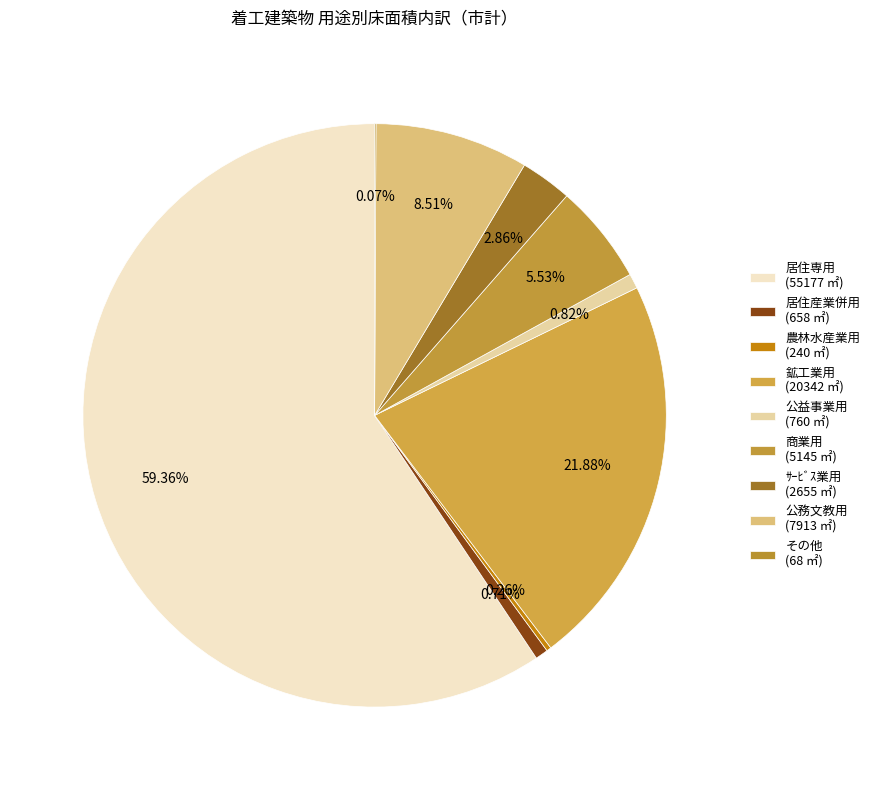

Does 居住専用 account for over 50% of the chart?

Yes